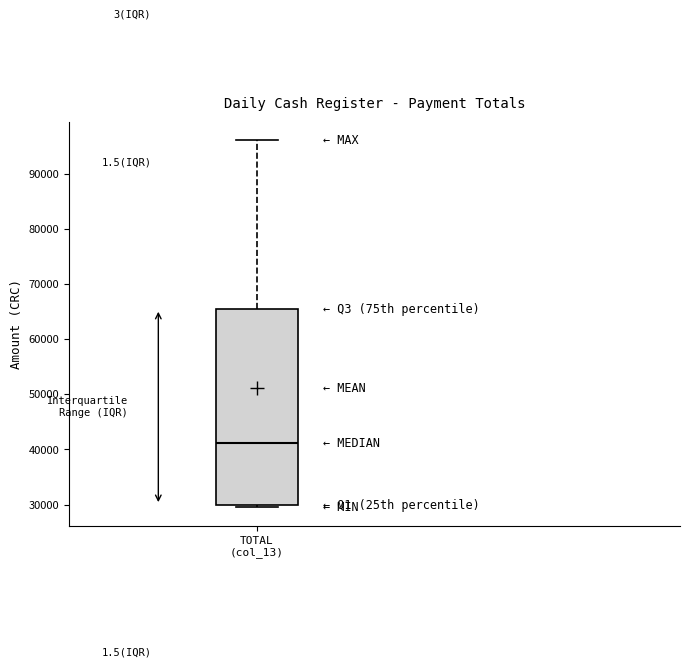

Where does the upper whisker of the box for TOTAL (col_13) end on the y-axis? The values are not printed on the chart, so give them approximately, as read against the axis.

96000